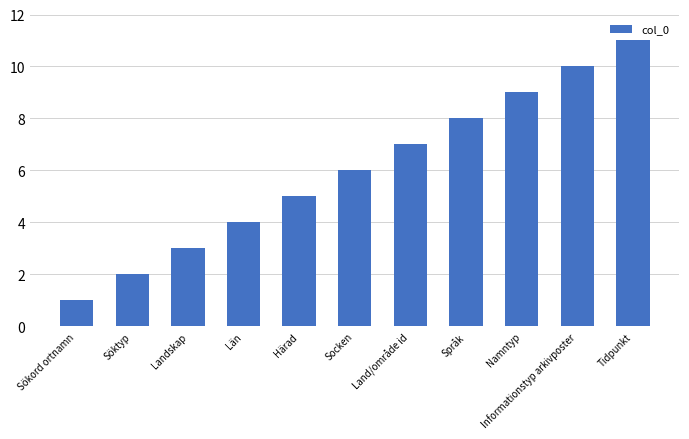

Which category has the lowest value across all series?

Sökord ortnamn